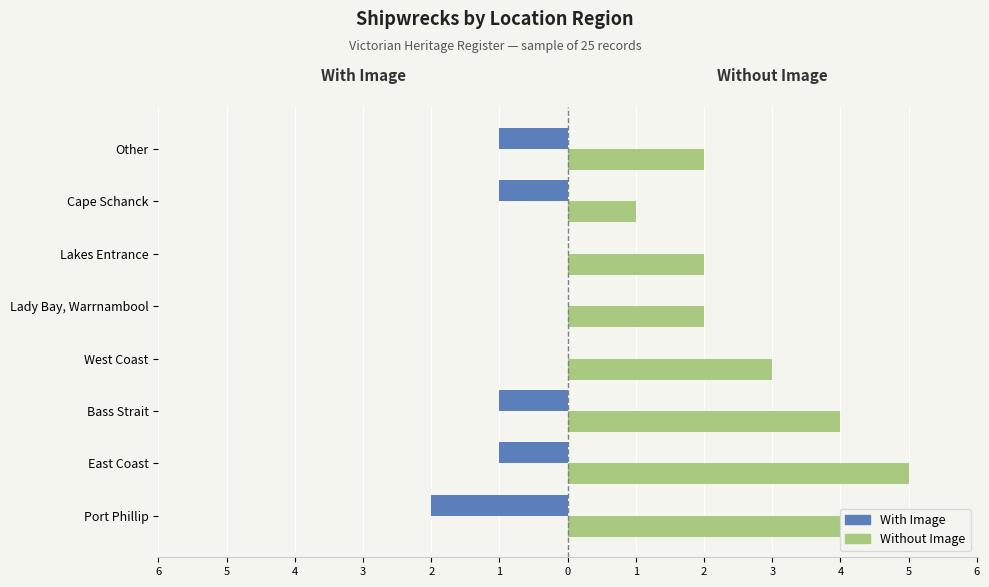

What are all the series names shown in the legend?

With Image, Without Image